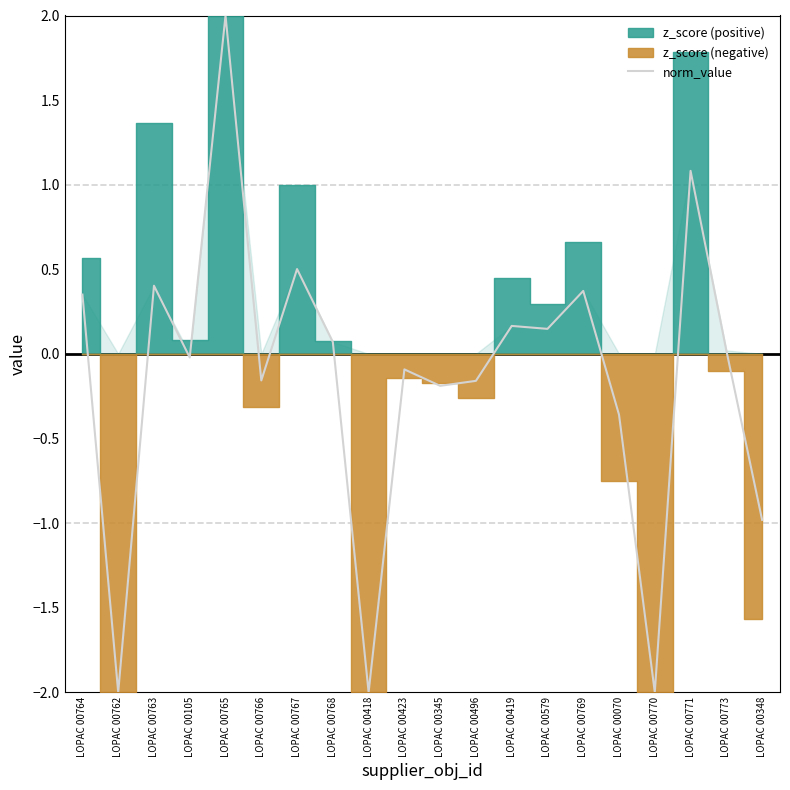

At which label does the data first exceed 0?

LOPAC 00764